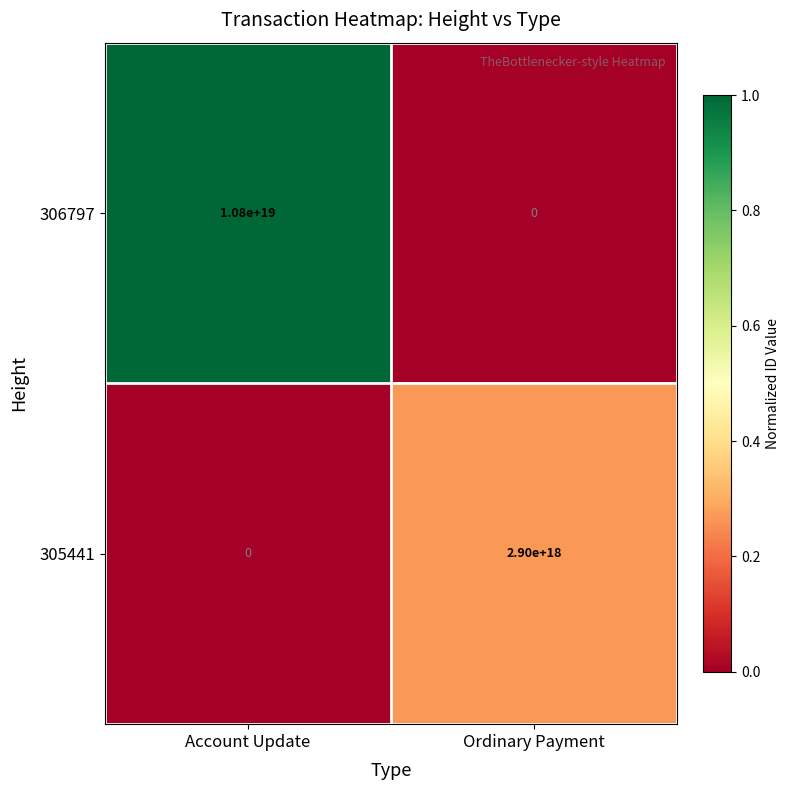

Which series changed the most between Account Update and Ordinary Payment?

306797